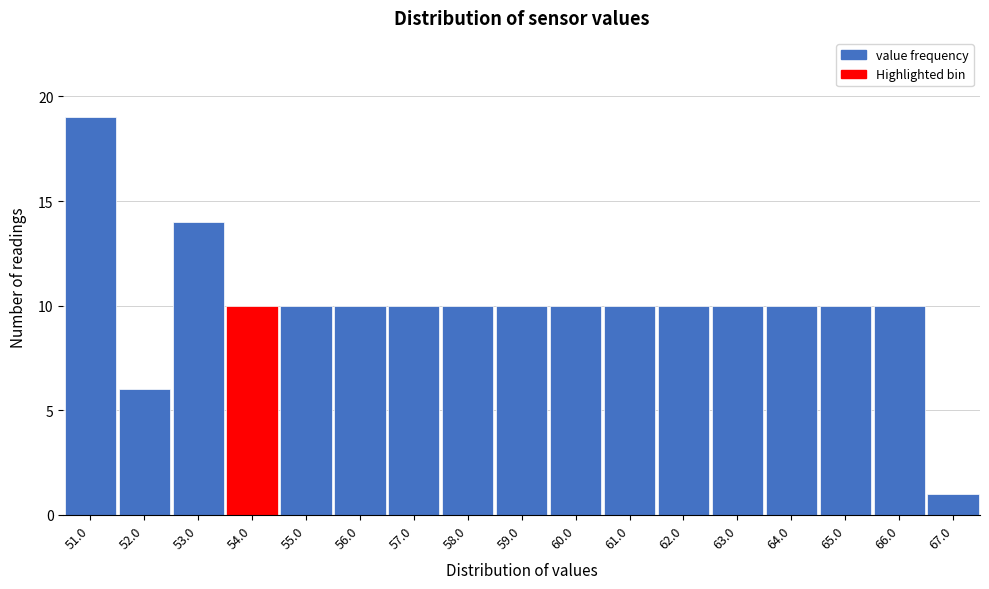

Reading left to right, list all the values displayed in this chart.

51.0=19	52.0=6	53.0=14	54.0=10	55.0=10	56.0=10	57.0=10	58.0=10	59.0=10	60.0=10	61.0=10	62.0=10	63.0=10	64.0=10	65.0=10	66.0=10	67.0=1